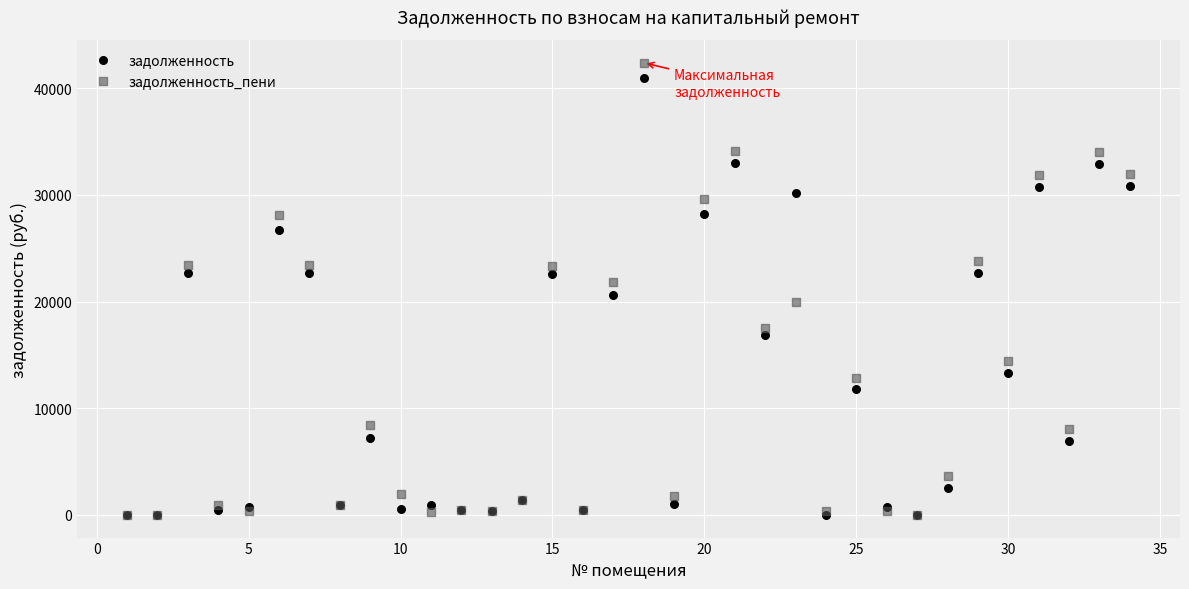

Which series reaches the maximum Y coordinate?

задолженность_пени